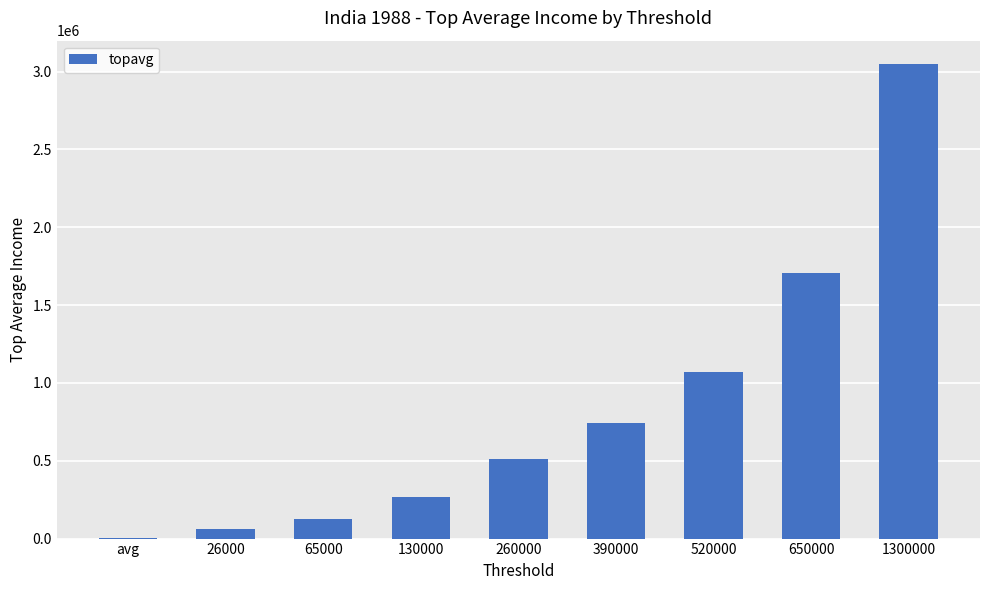

Reading left to right, what are all the values shown in this chart?

3989.8	62359.8	124524.4	268501.7	510135.8	744836.5	1071741.7	1709188.0	3046830.8